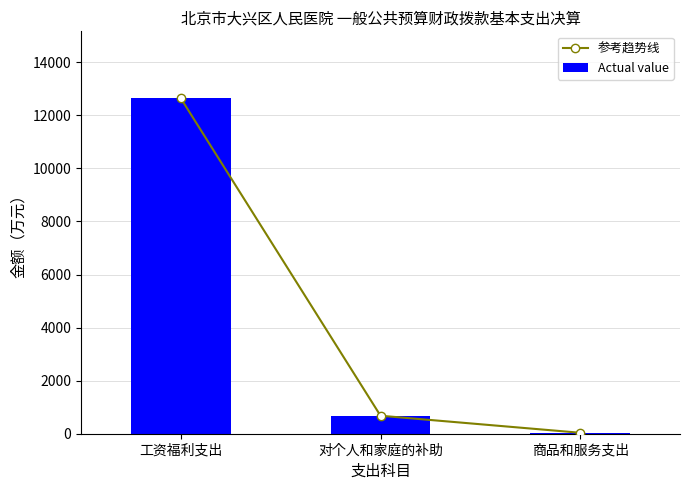

Reading left to right, extract all data points from this chart.

参考趋势线: 12638.9	678.3	36.2
Actual value: 12638.9	678.3	36.2